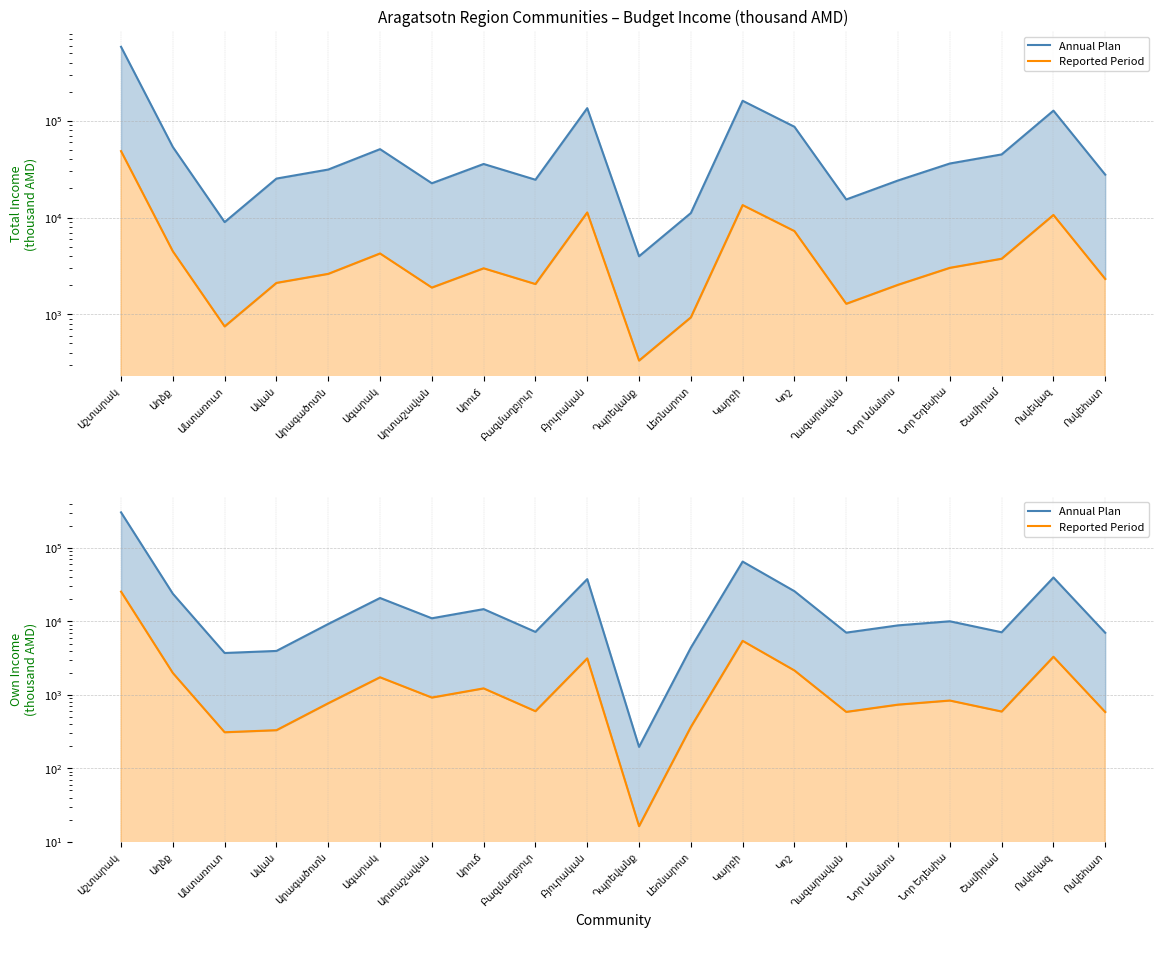

How many lines are shown in the chart?

4